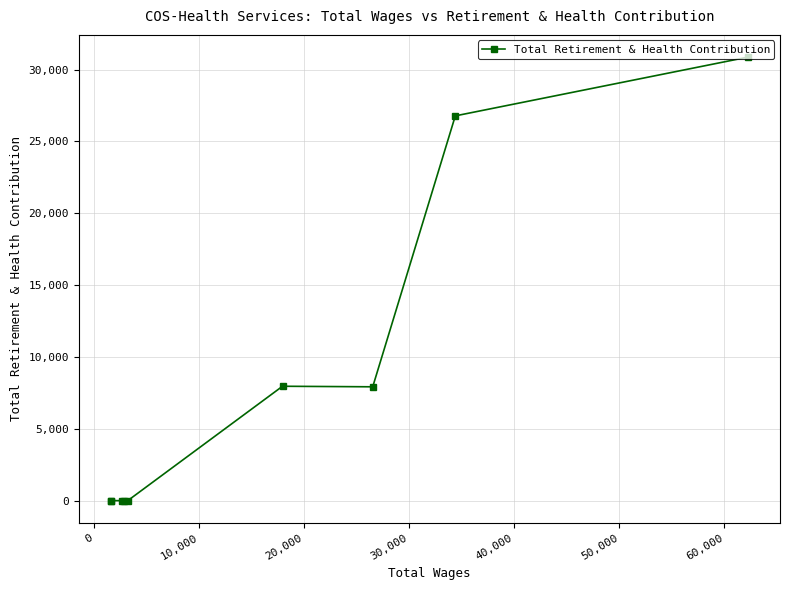

What is the sum of all values?

73520